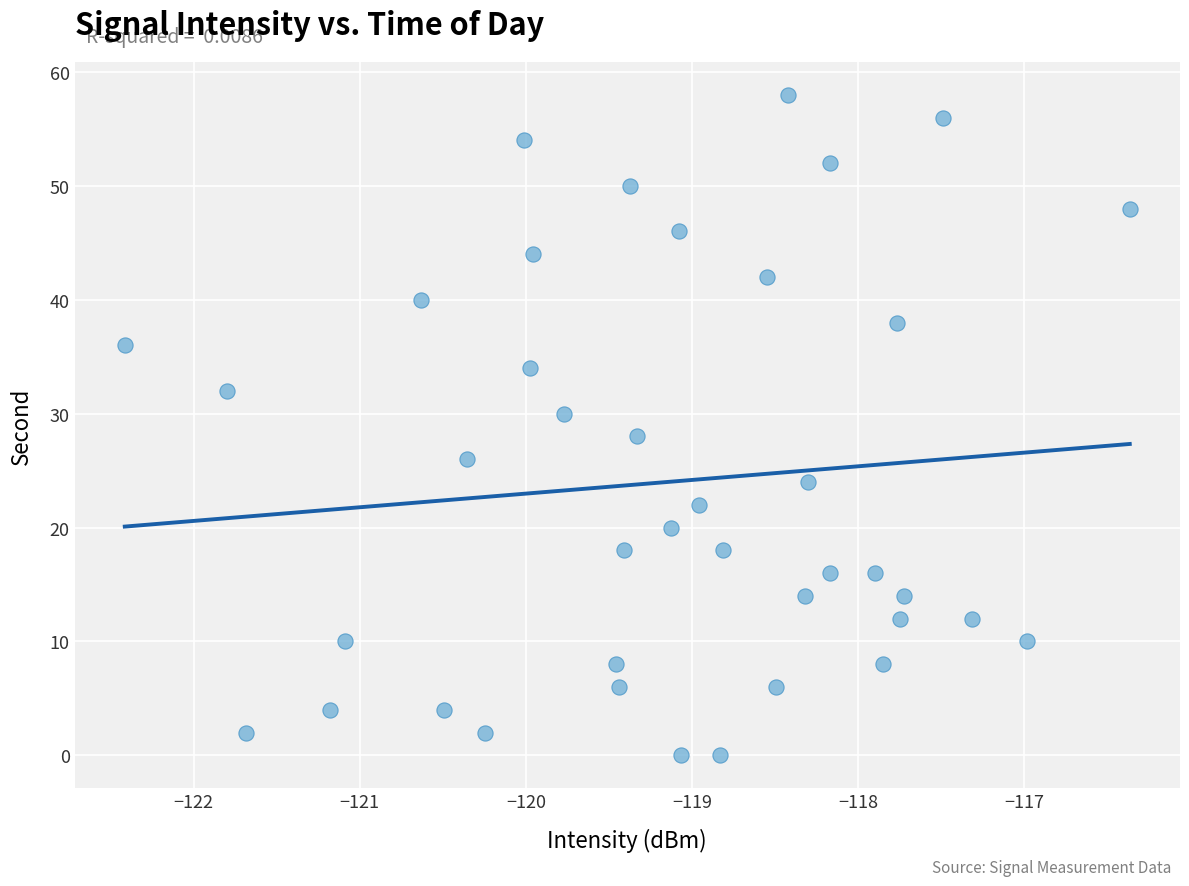

What is the range of Y values (max minus min)?

58